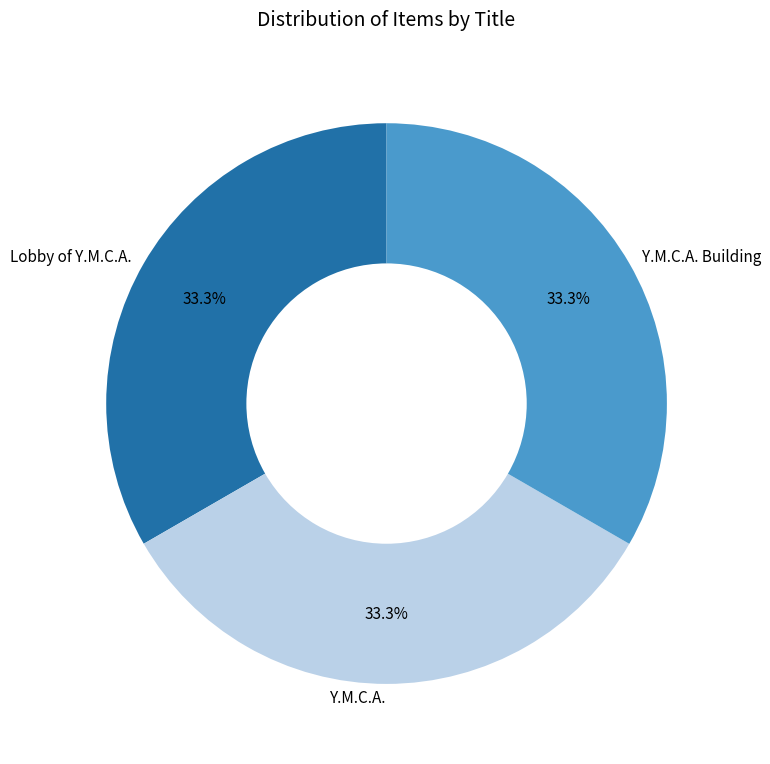

What is the ratio of the value at Lobby of Y.M.C.A. to the value at Y.M.C.A.?

1.0